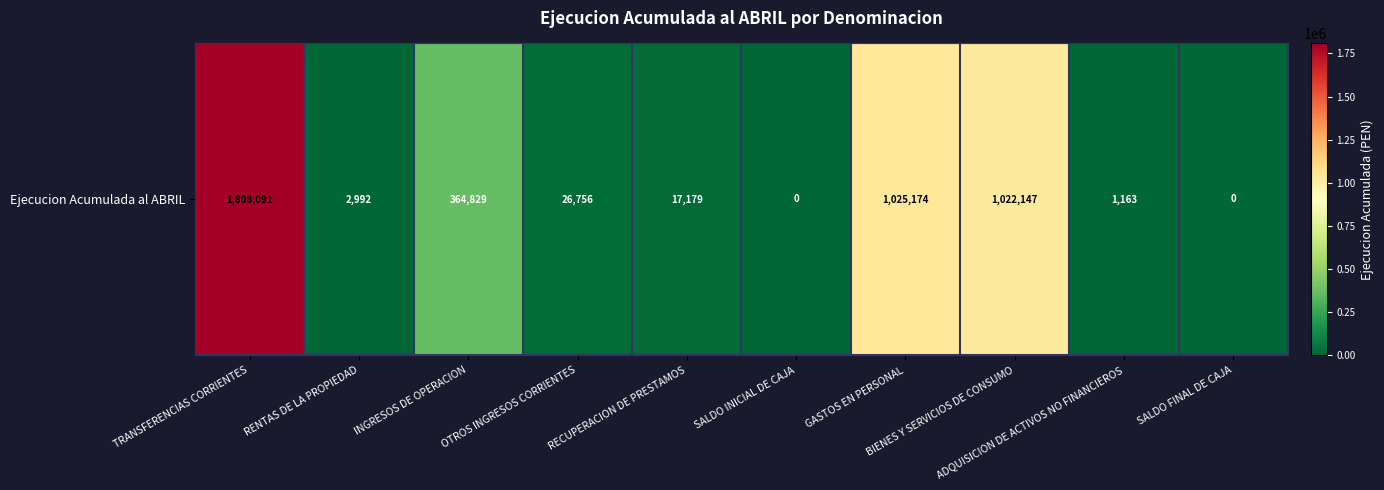

List the labels in order of value, largest first.

TRANSFERENCIAS CORRIENTES, GASTOS EN PERSONAL, BIENES Y SERVICIOS DE CONSUMO, INGRESOS DE OPERACION, OTROS INGRESOS CORRIENTES, RECUPERACION DE PRESTAMOS, RENTAS DE LA PROPIEDAD, ADQUISICION DE ACTIVOS NO FINANCIEROS, SALDO INICIAL DE CAJA, SALDO FINAL DE CAJA